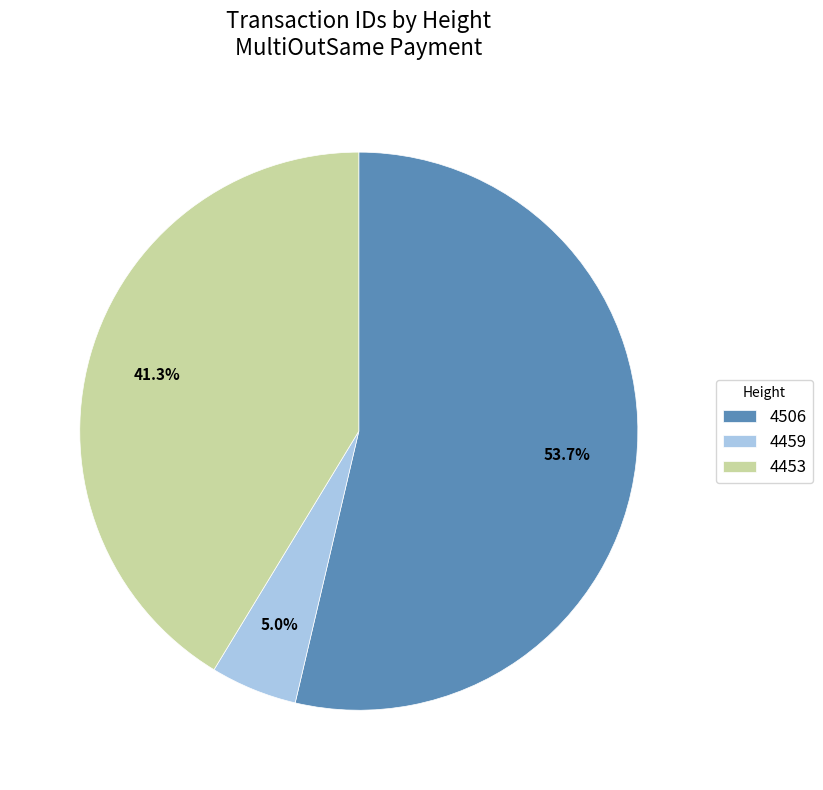

How many segments does this pie chart have?

3